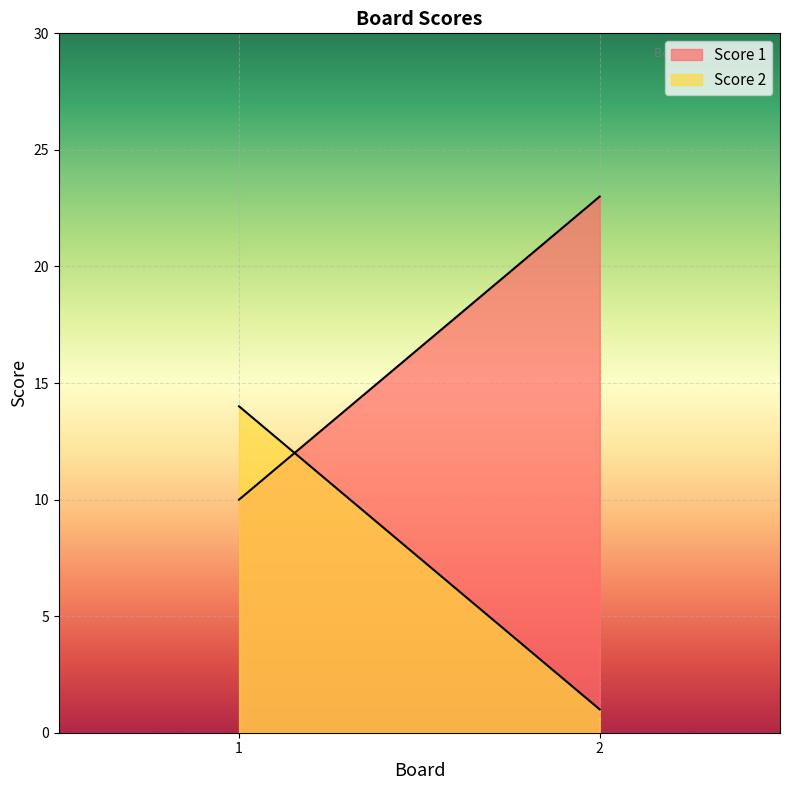

Which series has the widest spread of values?

Score 1